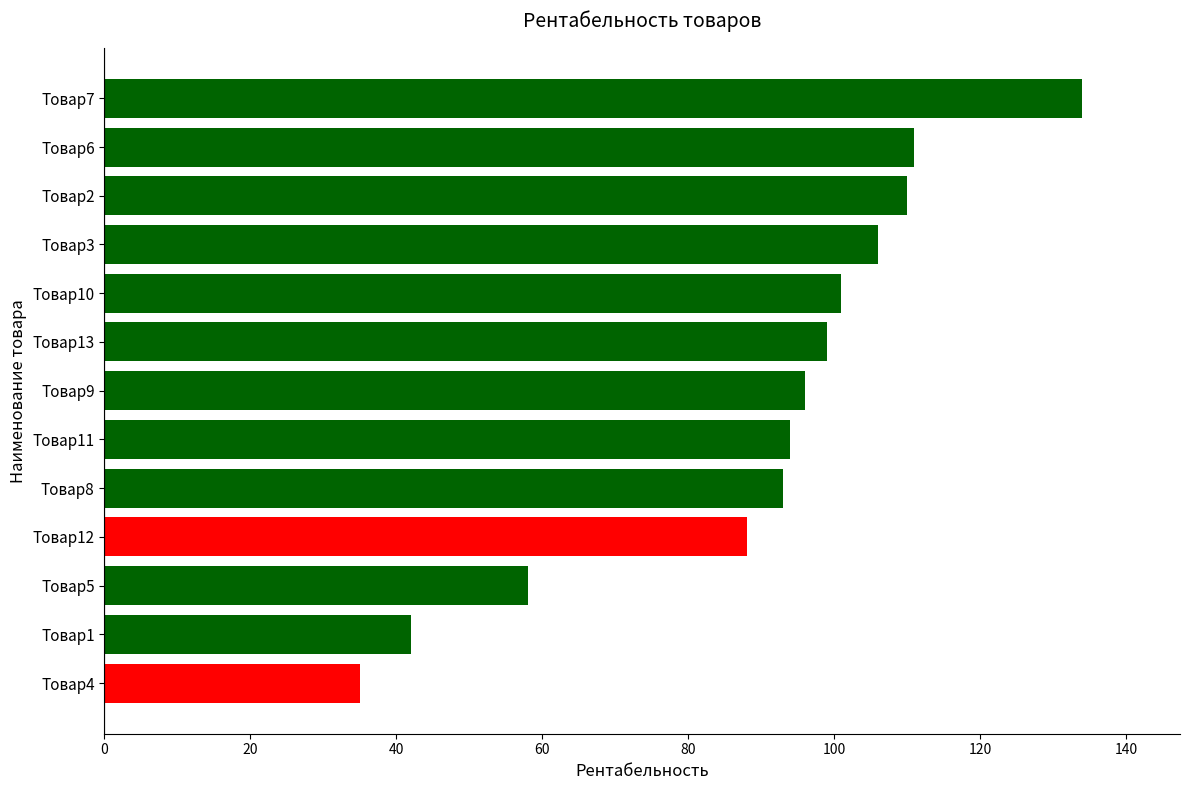

At which label is the value closest to 84?

Товар12